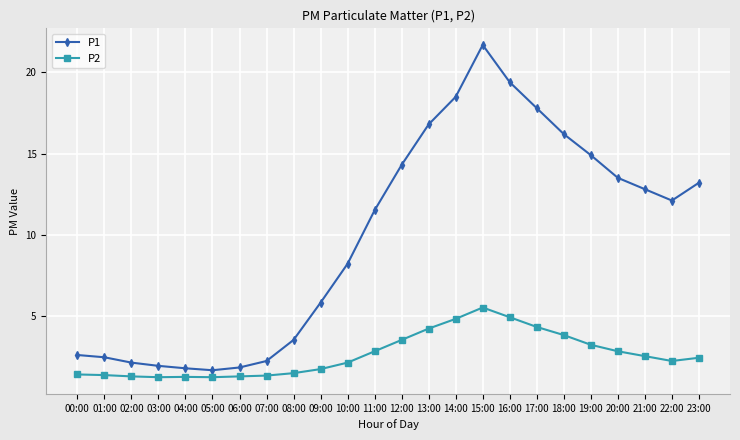

What is the label of the 8th point from the left?

07:00